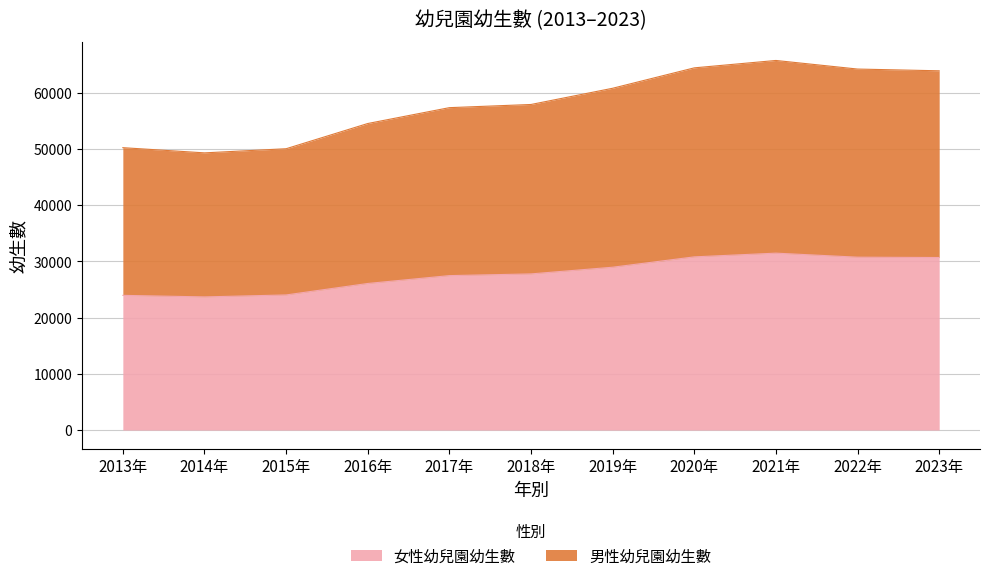

Read the 女性幼兒園幼生數 value at 2013年, to the nearest 50.

23950